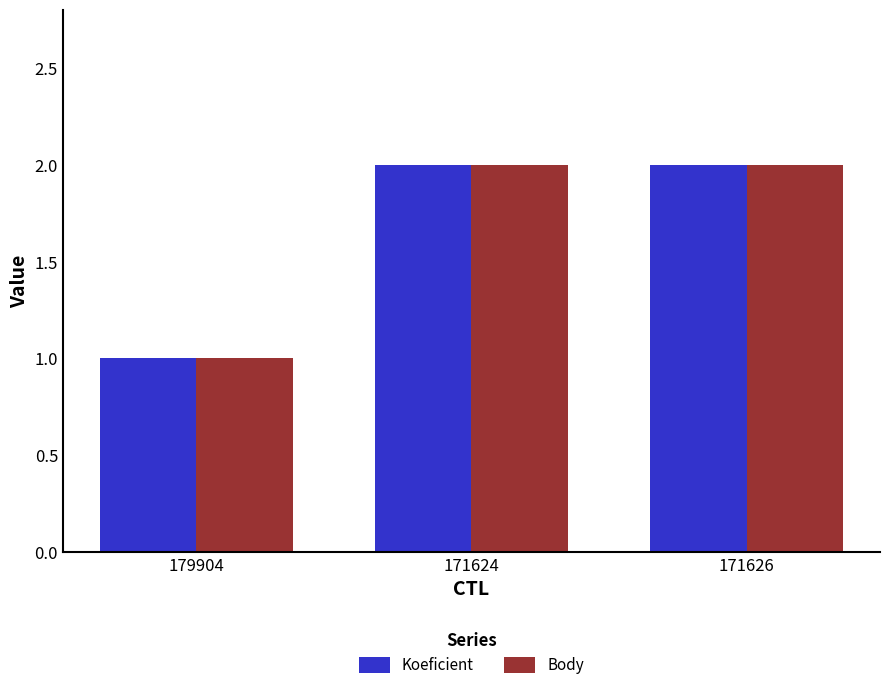

What is the label of the 2nd bar from the left?

171624